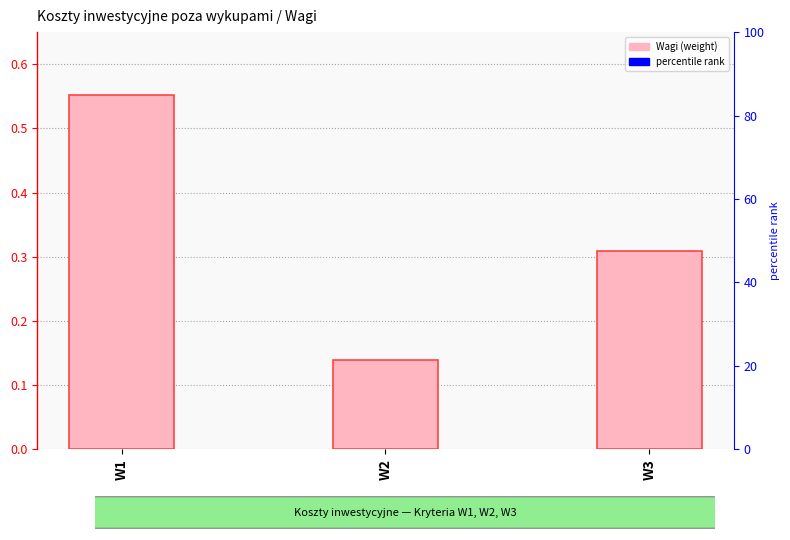

Which category has the highest value across all series?

W1